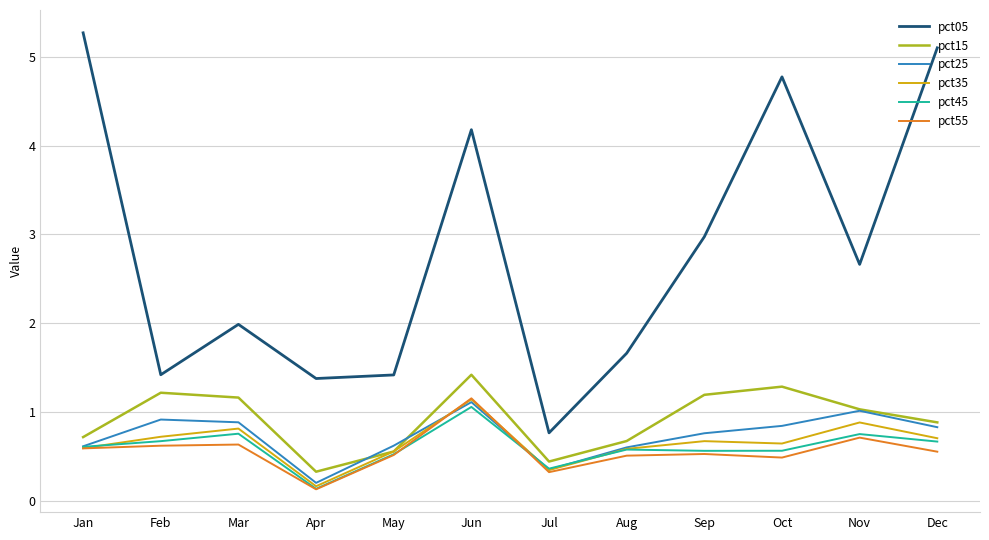

What are all the series names shown in the legend?

pct05, pct15, pct25, pct35, pct45, pct55